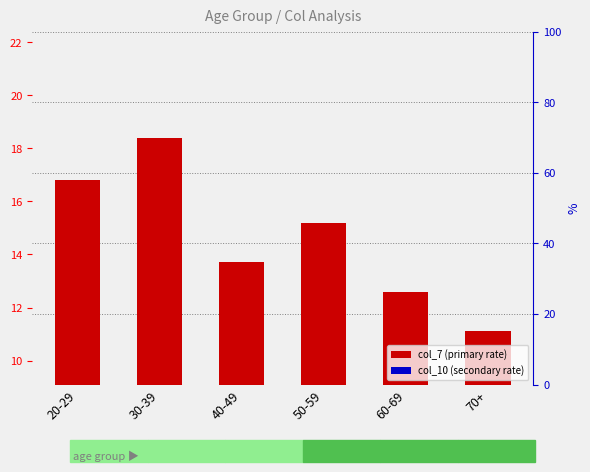

How many groups of bars are there?

6